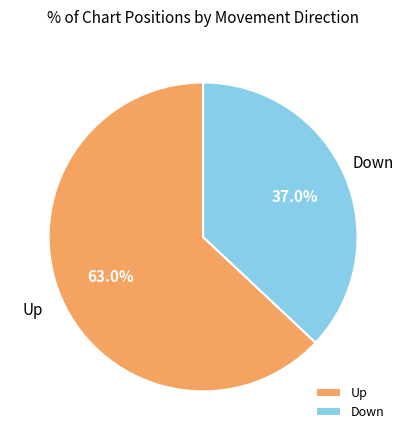

Rank the categories by value from lowest to highest.

Down, Up